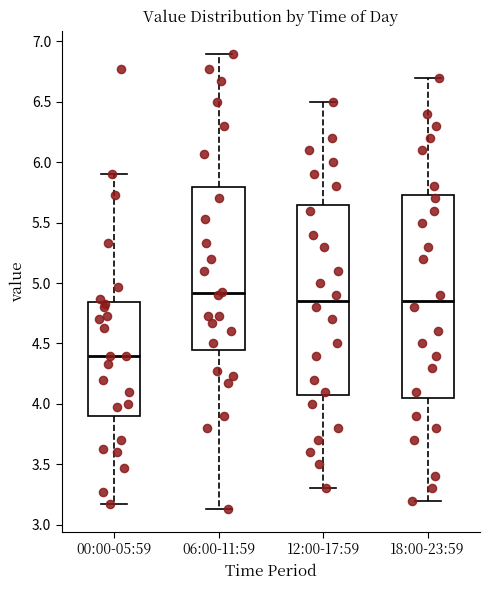

Reading left to right, read every box against the y-axis: the position of its median line, the range the box covers, and the ends of its whiskers. The values are not printed on the chart, so give them approximately, as read against the axis.

00:00-05:59: median 4.40, box 3.90 to 4.85, whiskers 3.15 to 5.90
06:00-11:59: median 4.90, box 4.45 to 5.80, whiskers 3.15 to 6.90
12:00-17:59: median 4.85, box 4.10 to 5.65, whiskers 3.30 to 6.50
18:00-23:59: median 4.85, box 4.05 to 5.75, whiskers 3.20 to 6.70